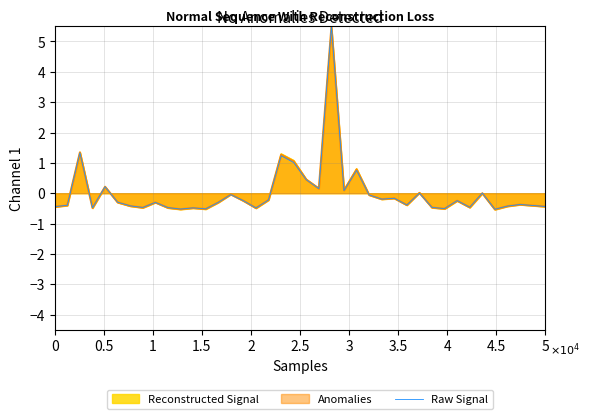

What is the lowest value of the Anomalies series?

-0.5